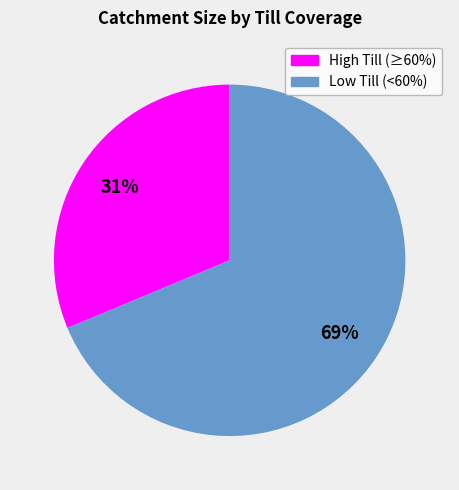

To the nearest percent, what is the average slice percentage?

50%